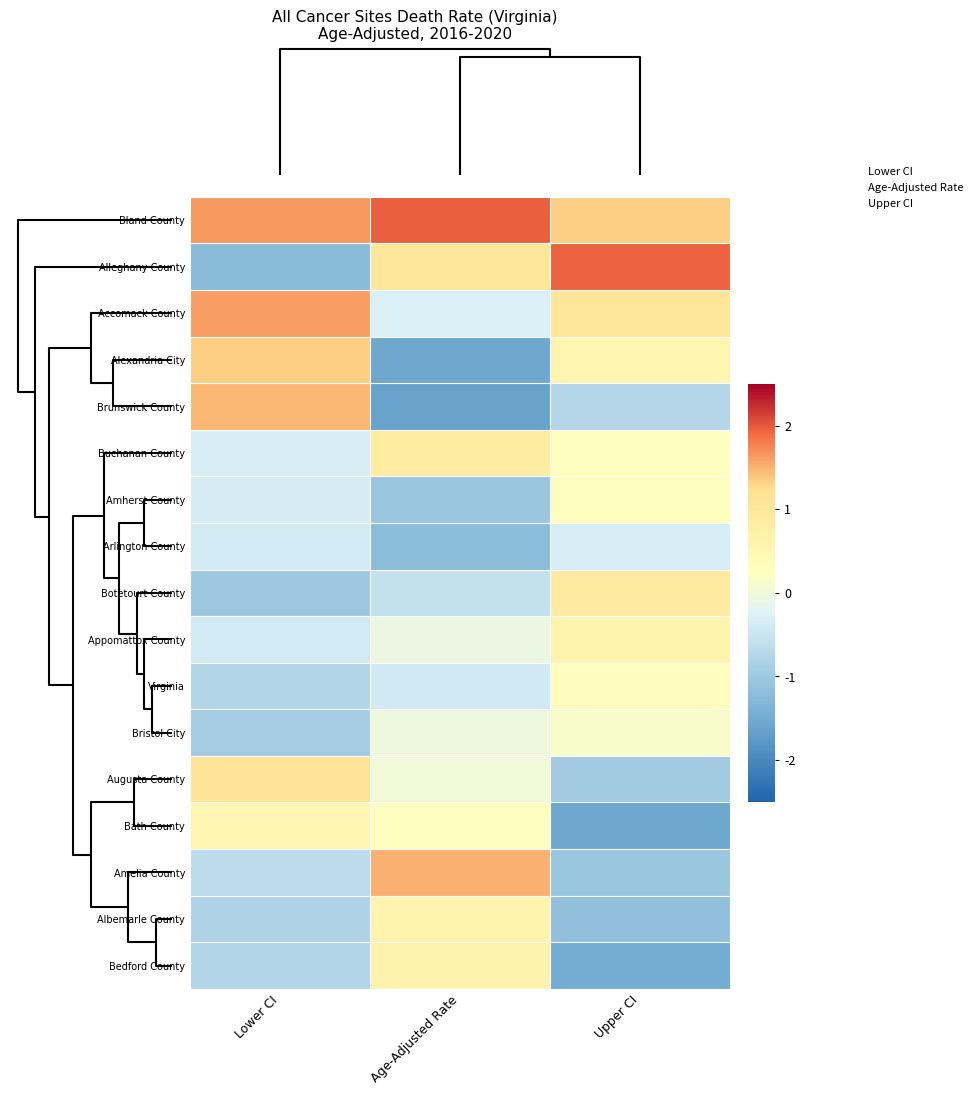

How many categories are shown in the chart?

3